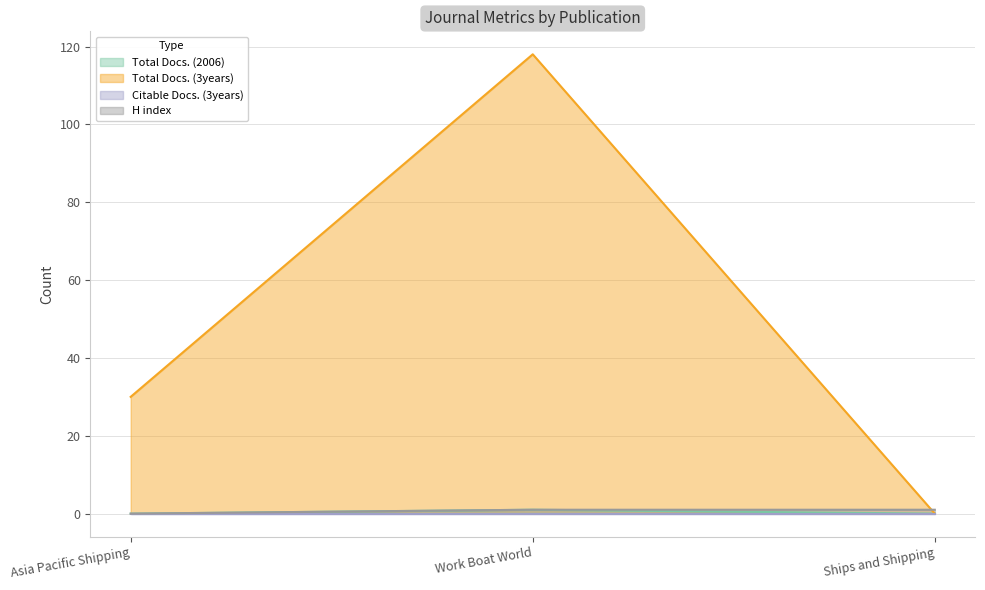

Which series changed the most between Asia Pacific Shipping and Work Boat World?

Total Docs. (3years)